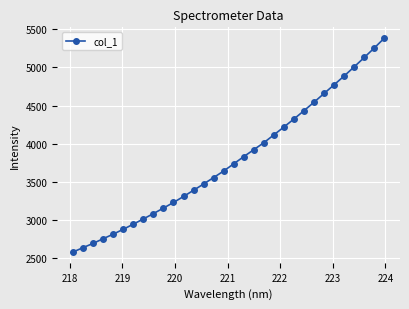

What is the greatest value displayed?

5384.7